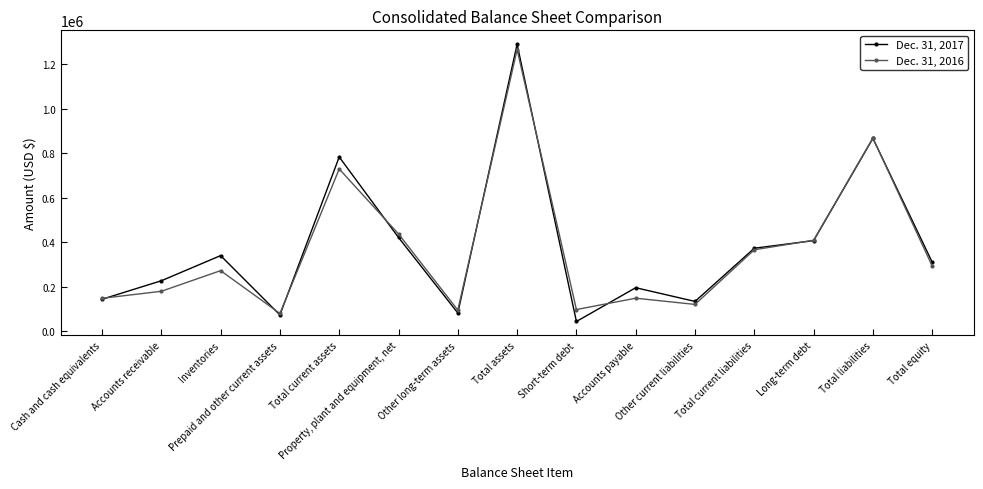

What is the value of the Dec. 31, 2017 point at the 9th from the left?

43651